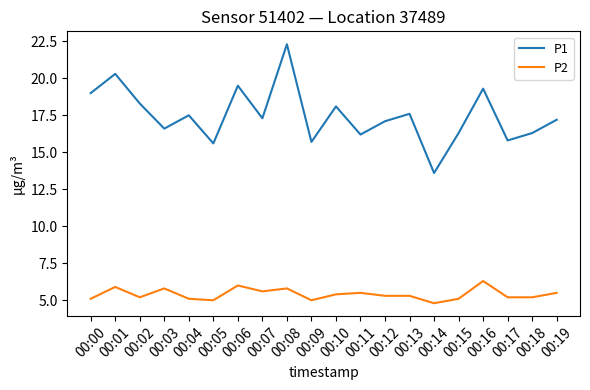

At how many categories does at least one series exceed 5?

20